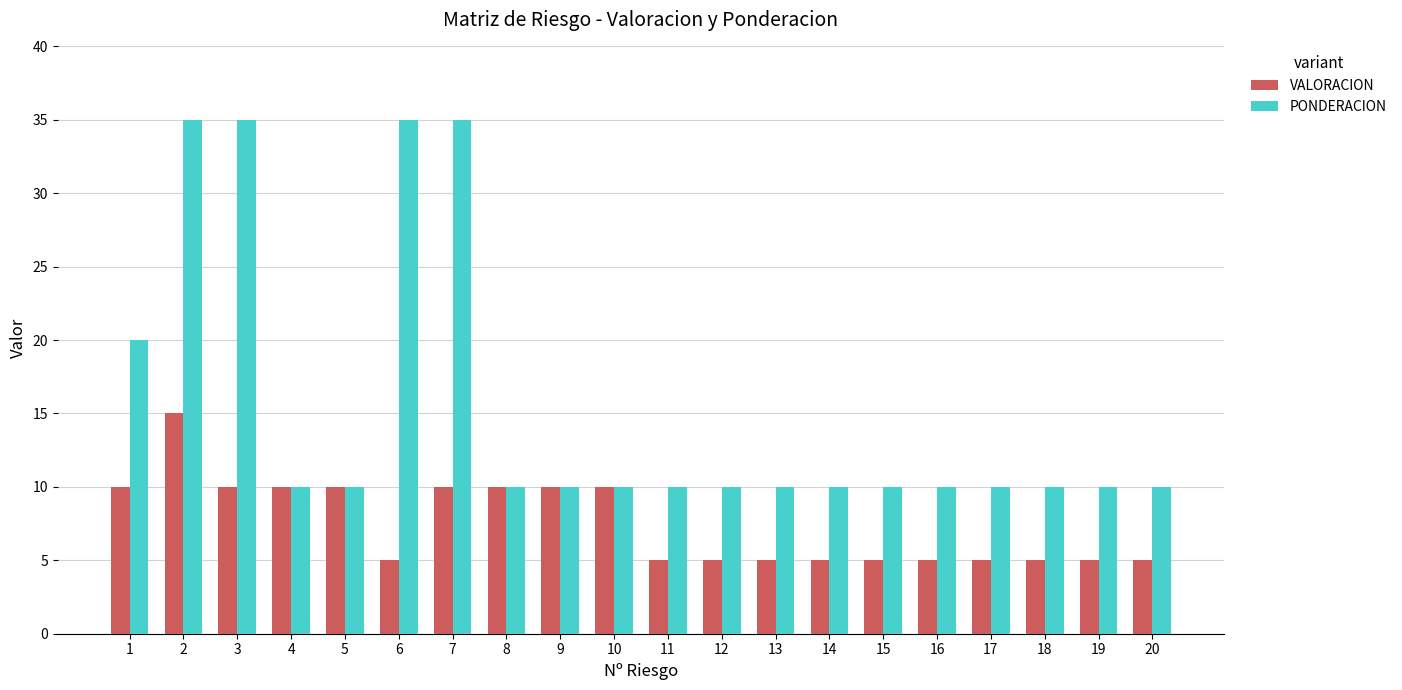

What is the sum of all PONDERACION values?

310